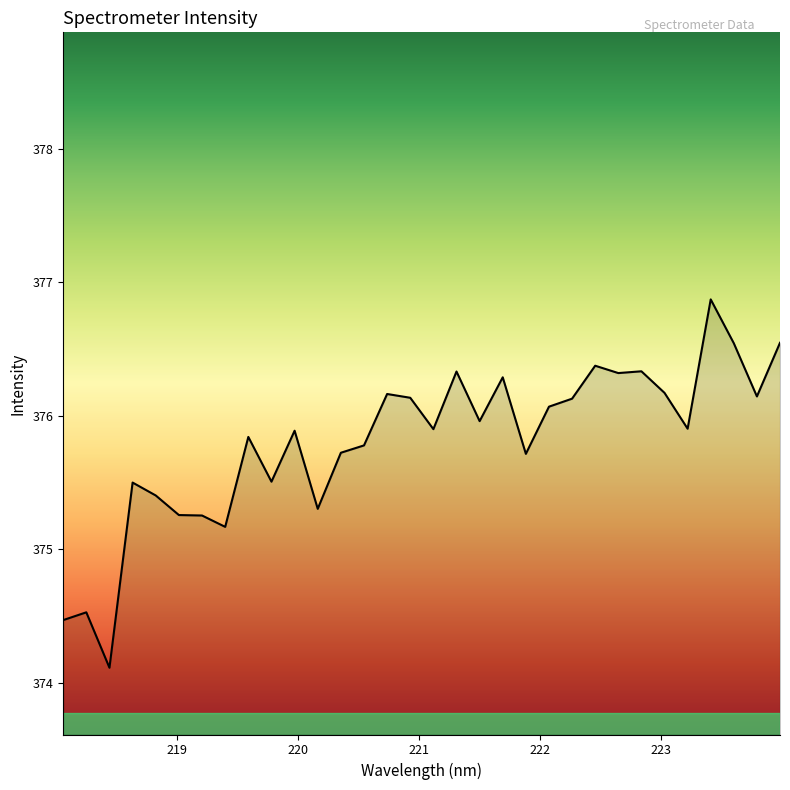

What is the greatest value displayed?

376.9